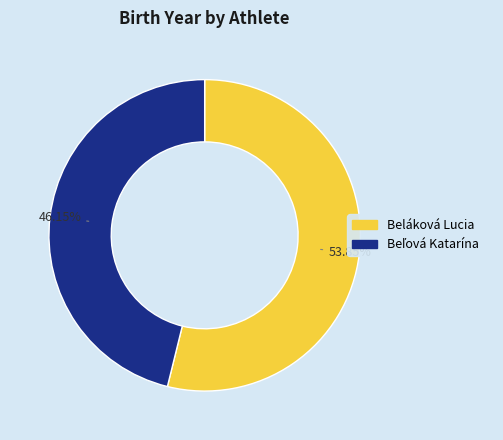

Does any single category account for the majority?

Yes